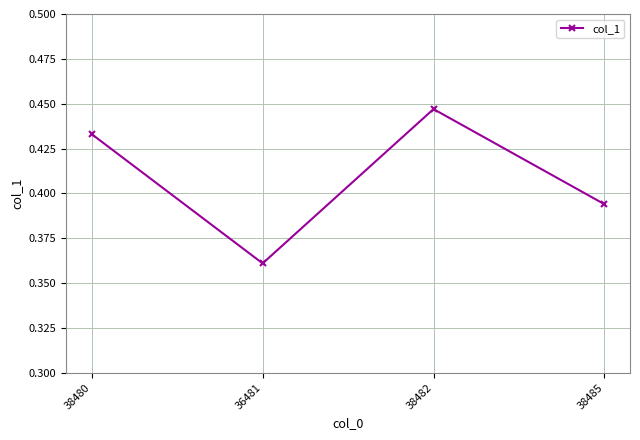

What is the label of the 4th point from the right?

38480